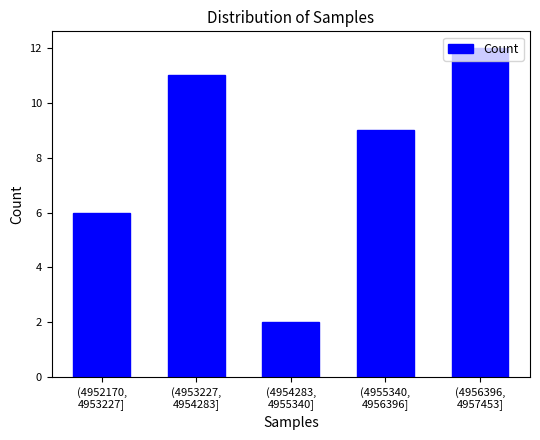

What is the difference between the maximum and minimum values?

10